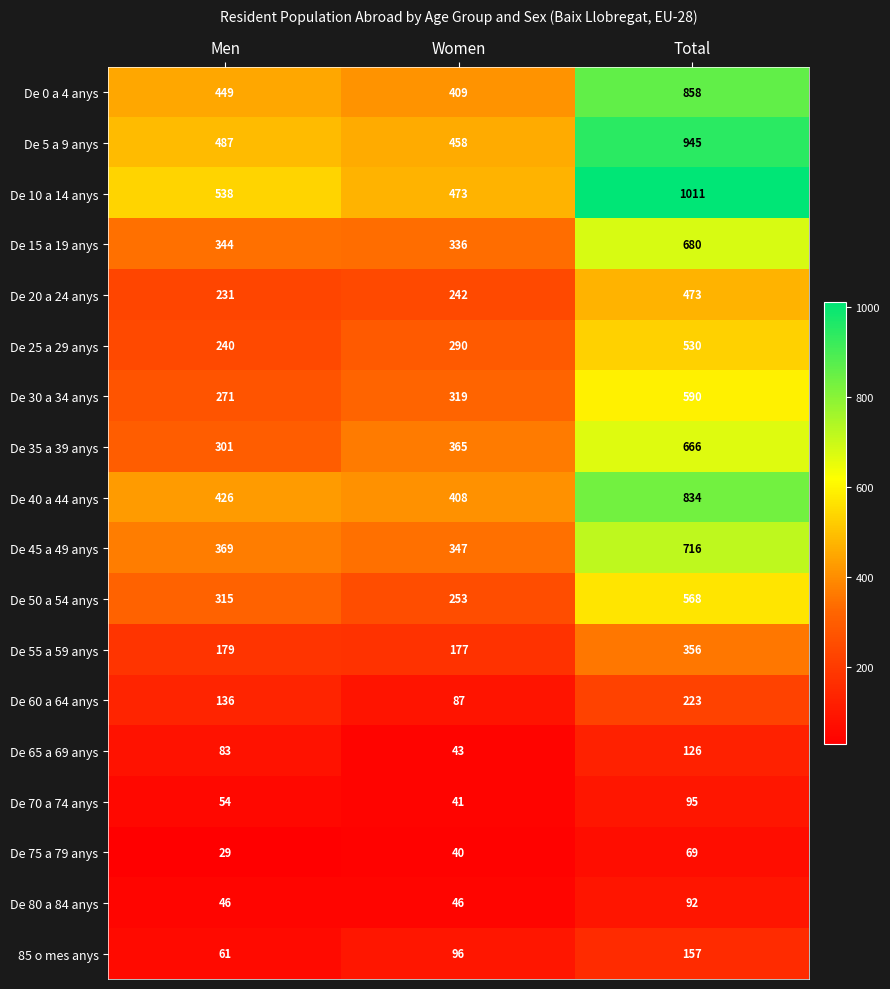

What is the average value of the De 70 a 74 anys series?

63